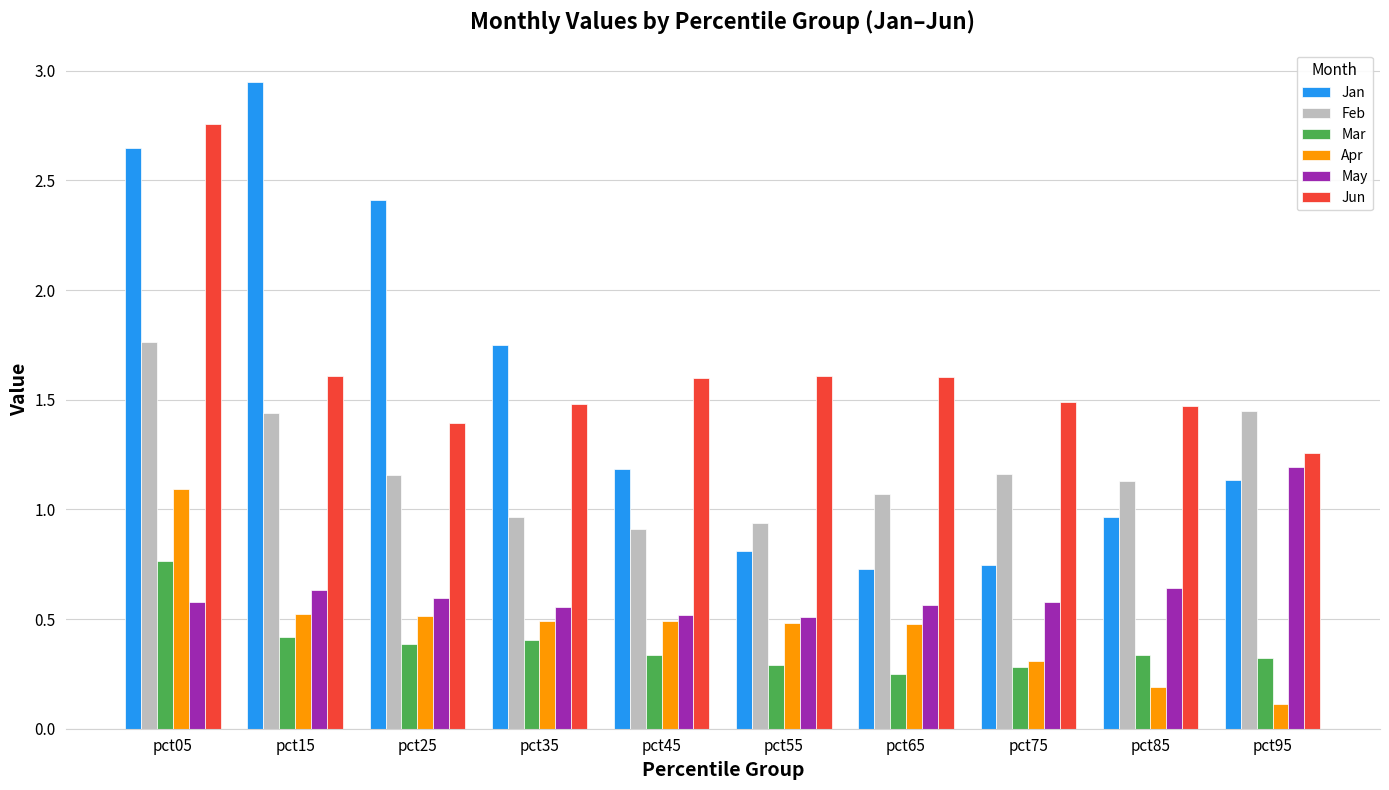

What is the difference between the second highest and minimum values in the Jun series?

0.4